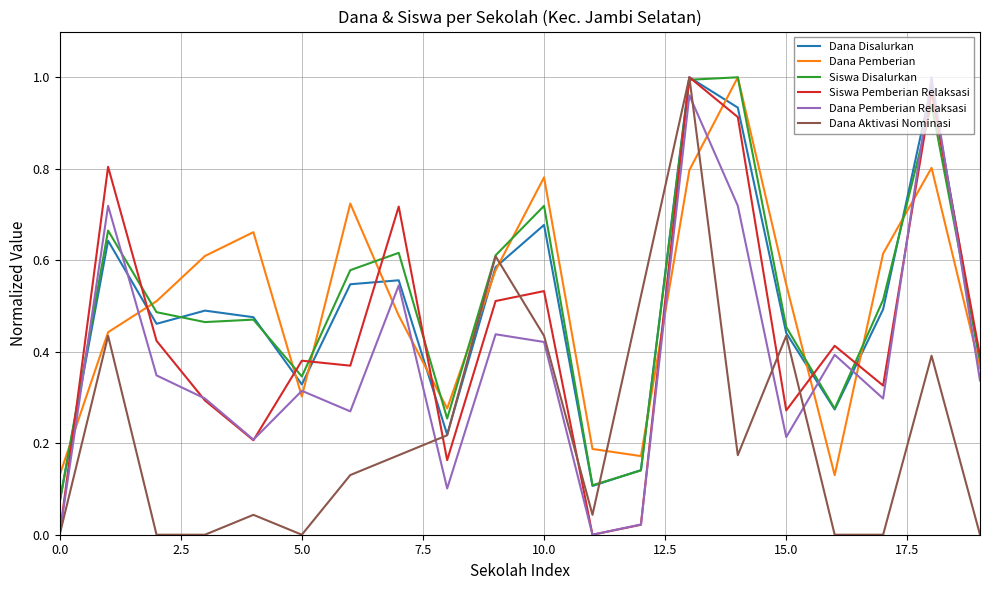

True or false: Dana Pemberian and Dana Pemberian Relaksasi intersect in this chart.

True